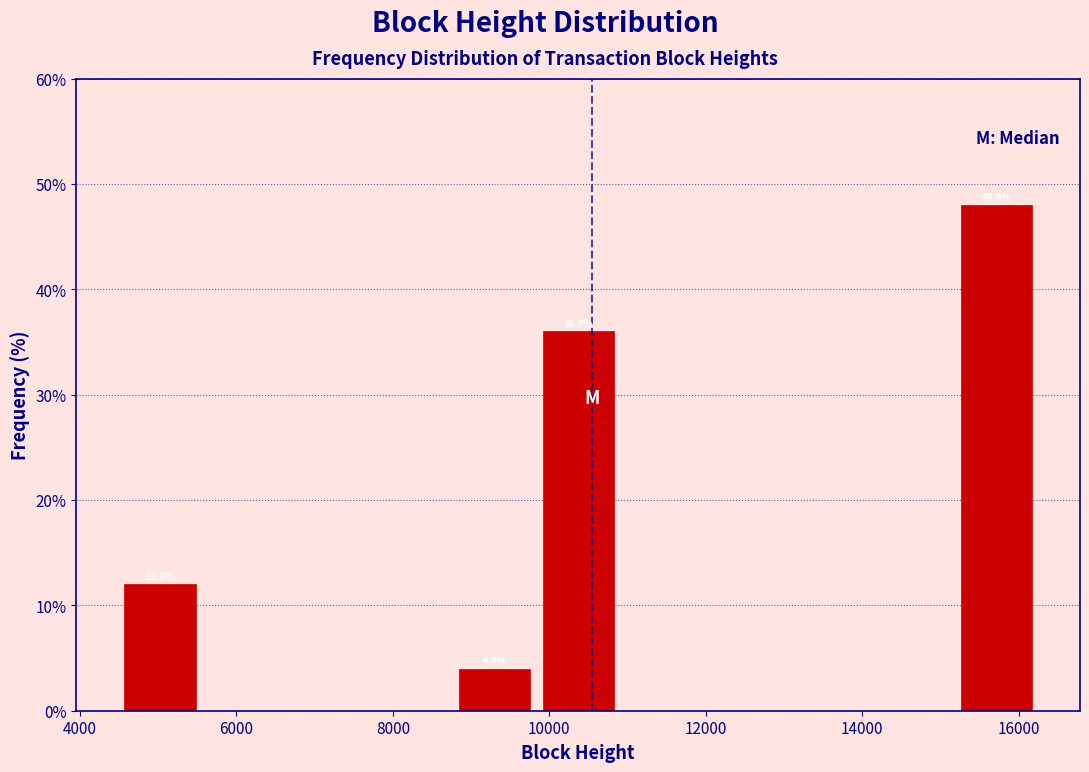

Which range on the x-axis has the tallest bar?

15200 to 16200